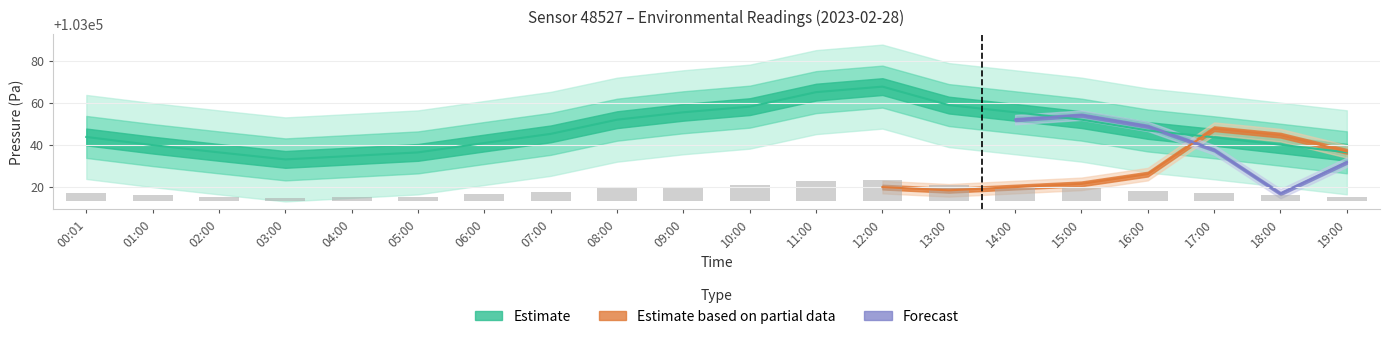

Which has a higher value, 06:00 or 09:00?

09:00